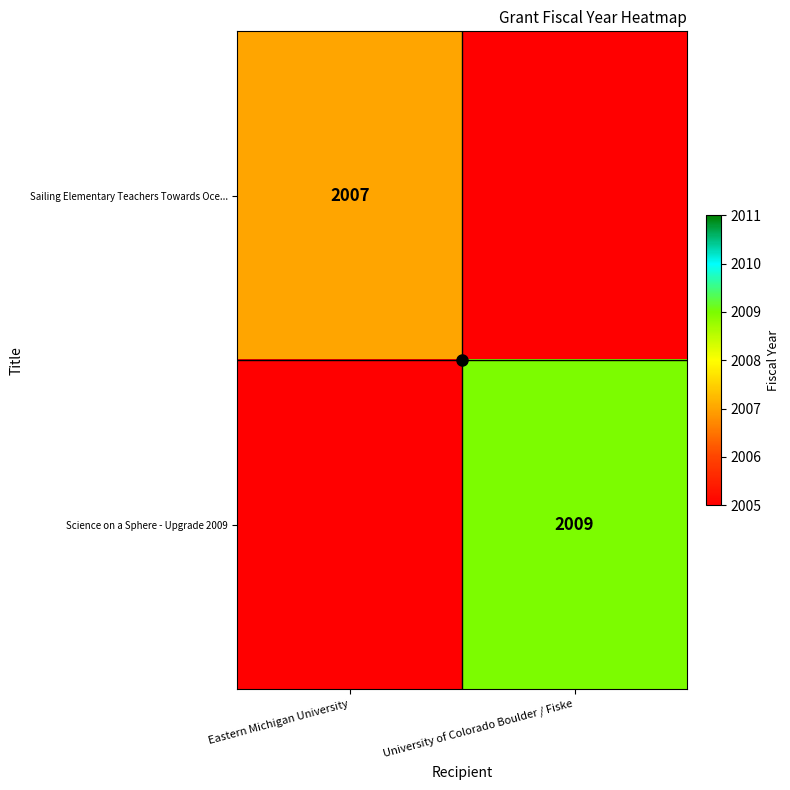

What is the sum of all Sailing Elementary Teachers Towards Oce... values?

2007